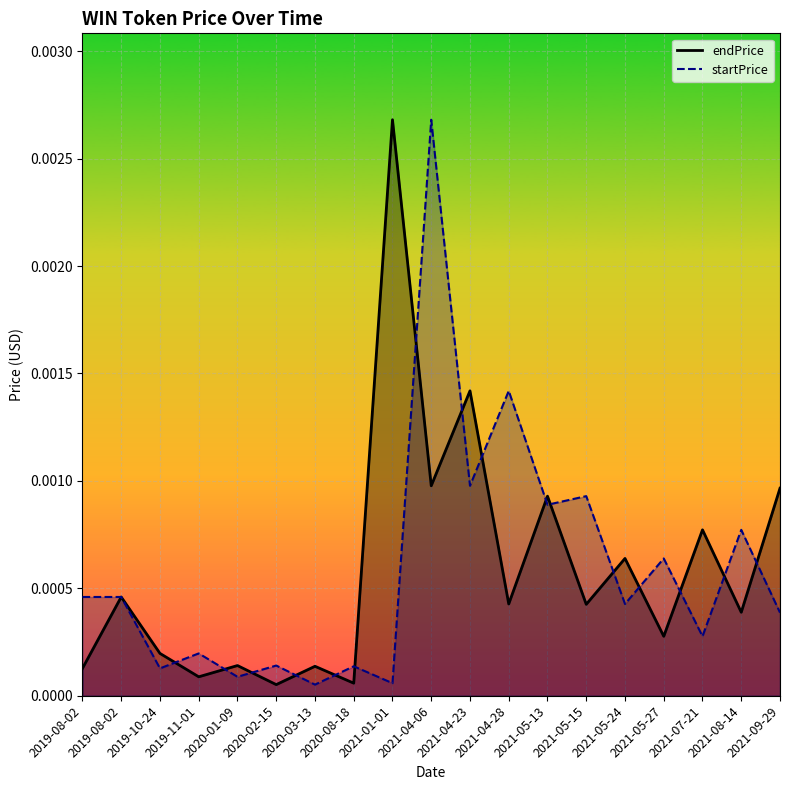

Which series has the widest spread of values?

endPrice